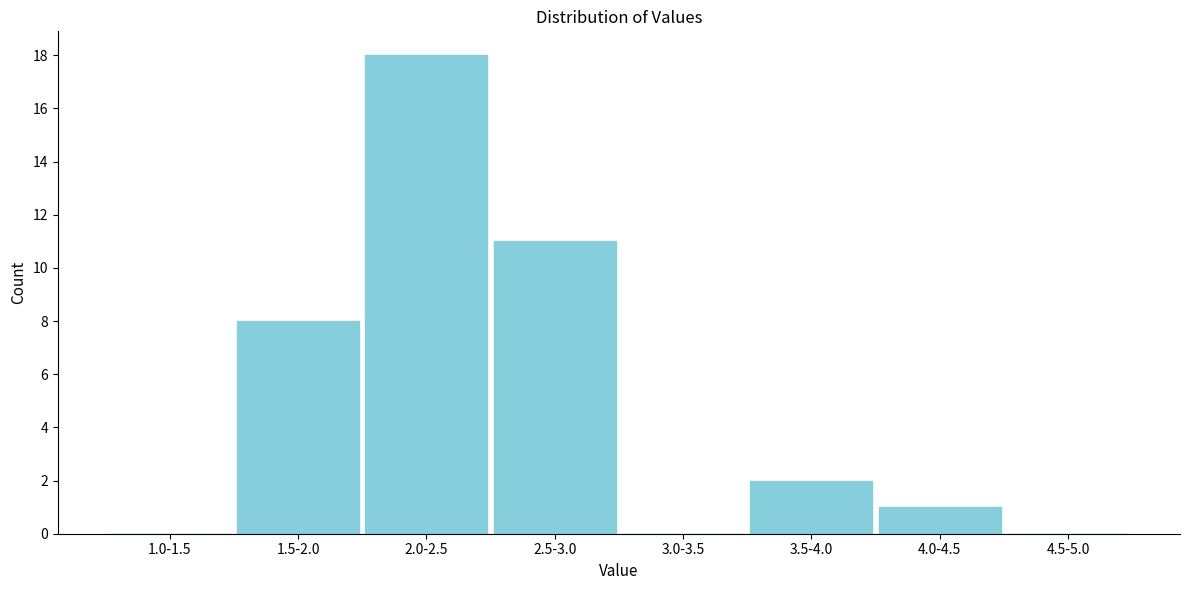

Reading left to right, transcribe all the data shown in this chart.

1.0-1.5=0	1.5-2.0=8	2.0-2.5=18	2.5-3.0=11	3.0-3.5=0	3.5-4.0=2	4.0-4.5=1	4.5-5.0=0